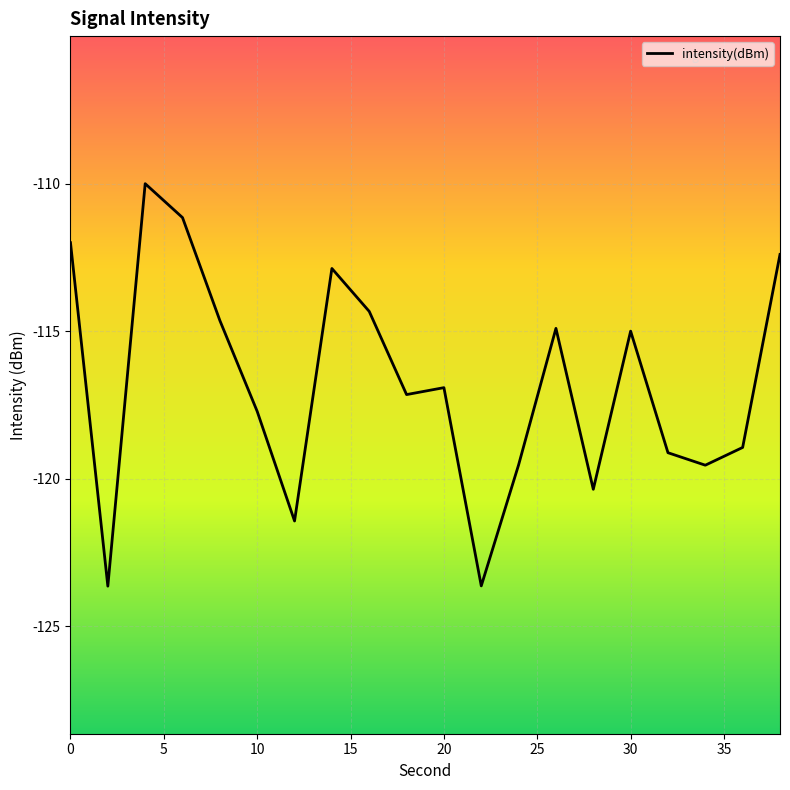

Reading right to left, what are all the values shown in this chart?

-112.4	-118.9	-119.5	-119.1	-115.0	-120.4	-114.9	-119.5	-123.6	-116.9	-117.1	-114.3	-112.9	-121.4	-117.7	-114.6	-111.2	-110.0	-123.6	-112.0